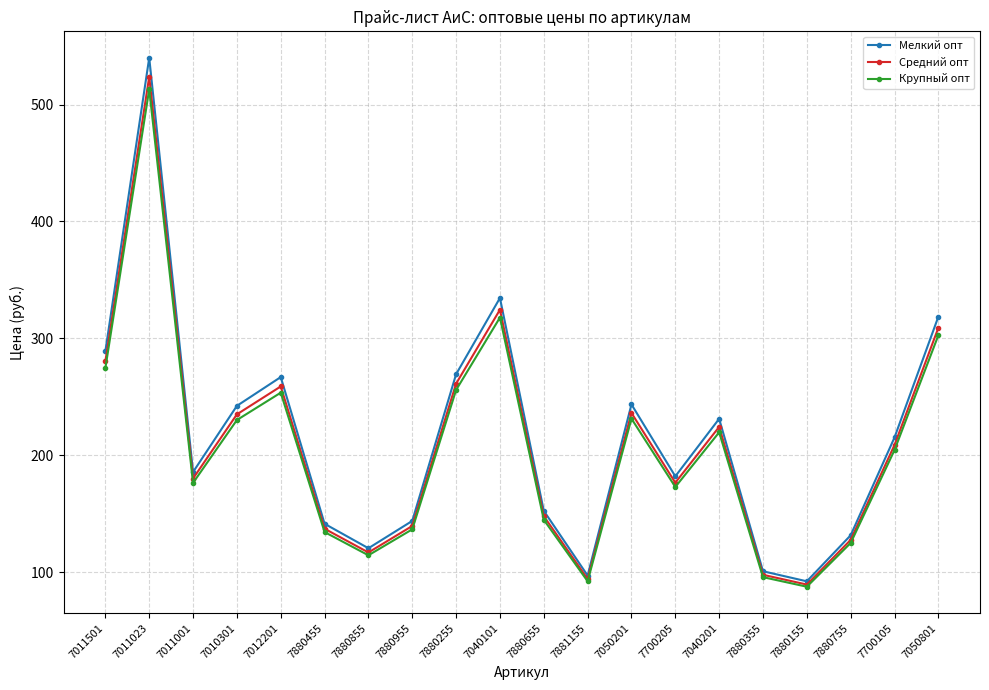

Is it true that Средний опт equals 116.9 at 7880855?

True